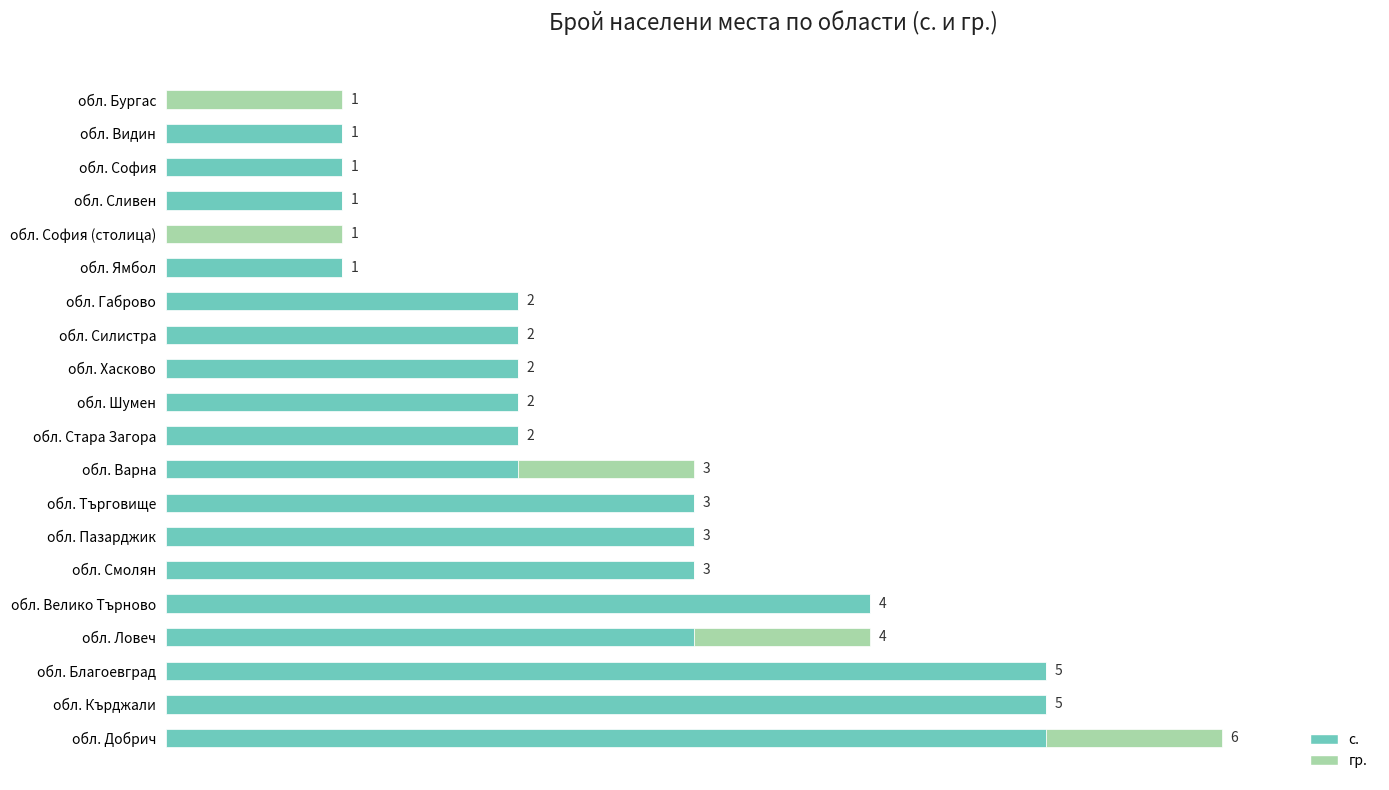

At which category is the sum across all series the highest?

обл. Добрич